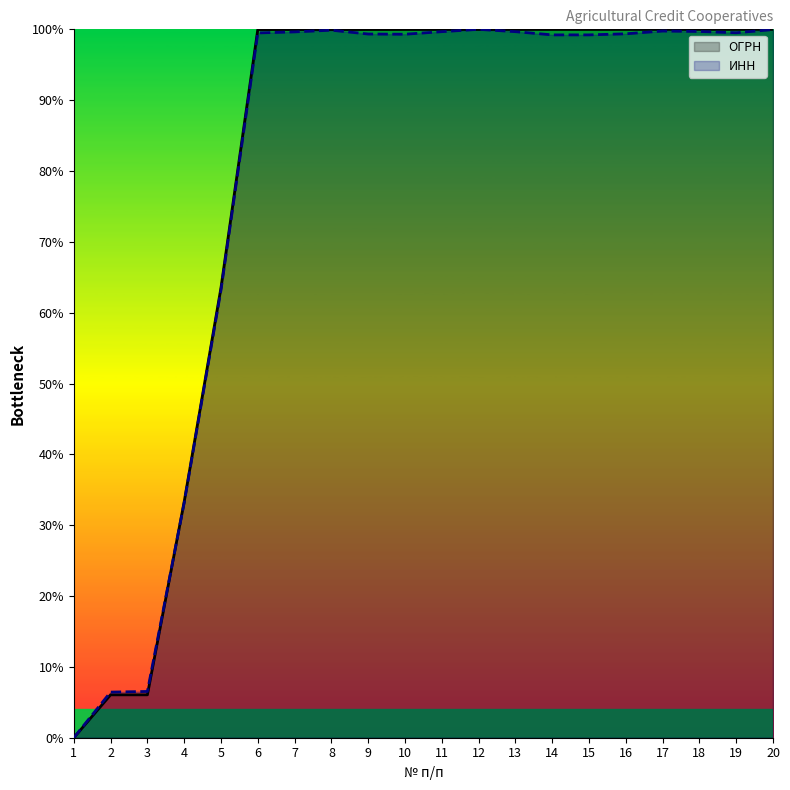

Reading left to right, list all the values displayed in this chart.

ОГРН: 0.0	6.1	6.1	33.3	63.5	100.0	100.0	100.0	100.0	100.0	100.0	100.0	100.0	100.0	100.0	100.0	100.0	100.0	100.0	100.0
ИНН: 0.0	6.4	6.5	33.2	63.2	99.5	99.6	99.9	99.3	99.3	99.7	100.0	99.7	99.2	99.2	99.4	99.8	99.7	99.5	100.0